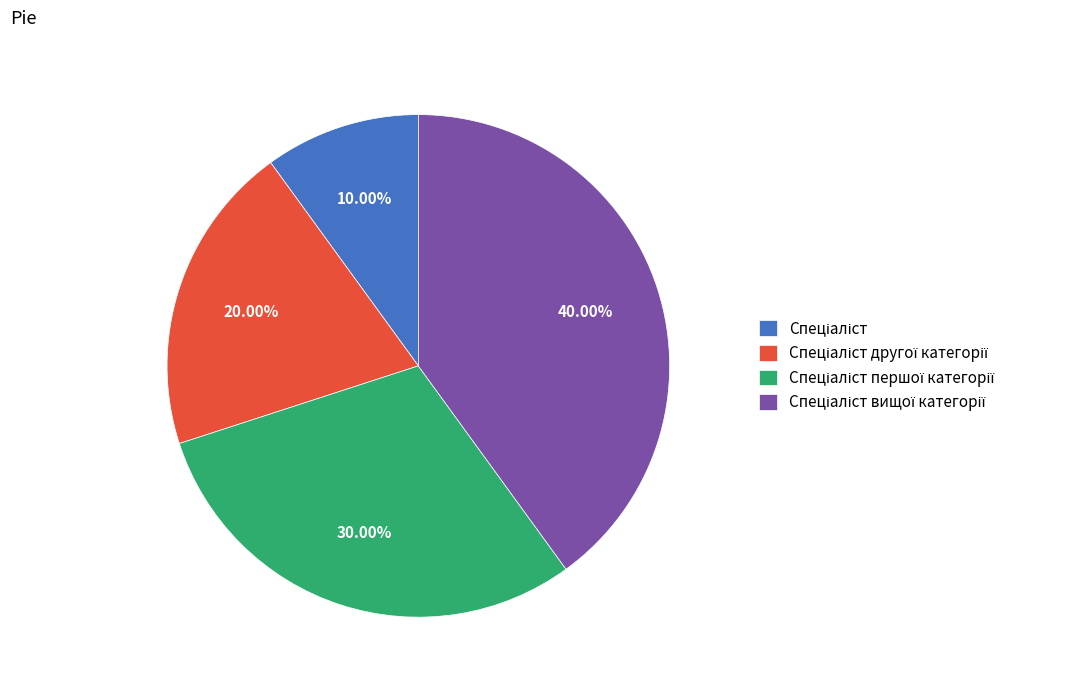

Is there a majority slice in this chart?

No